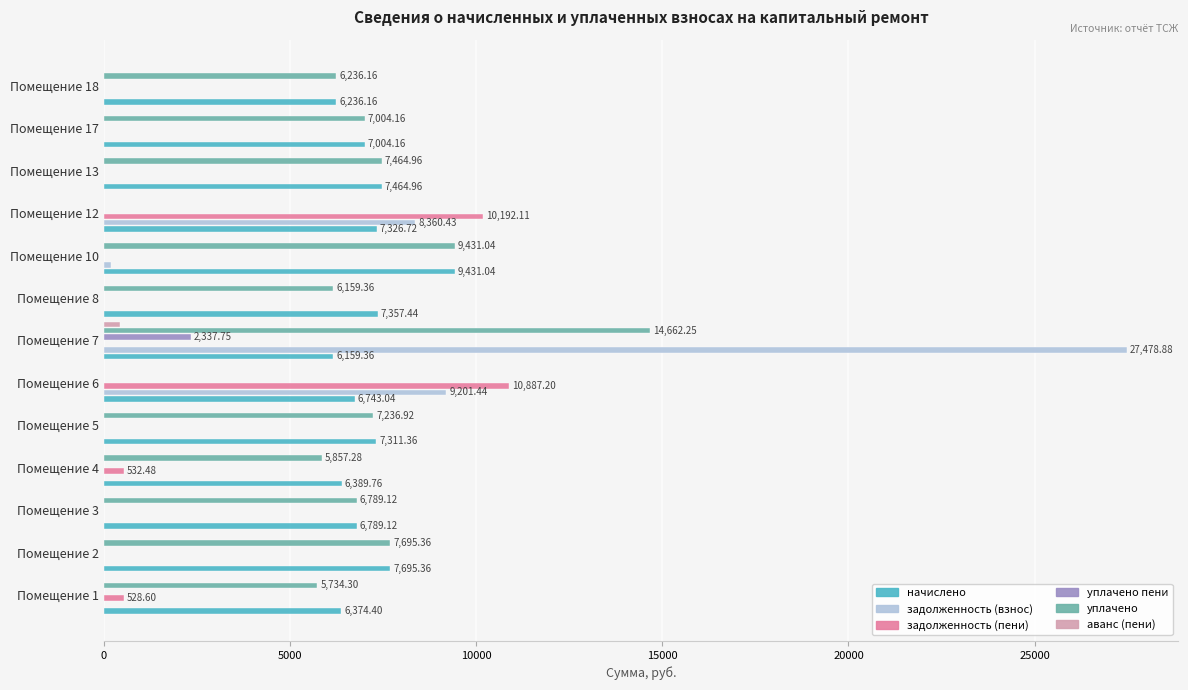

What are all the series names shown in the legend?

начислено, задолженность (взнос), задолженность (пени), уплачено пени, уплачено, аванс (пени)